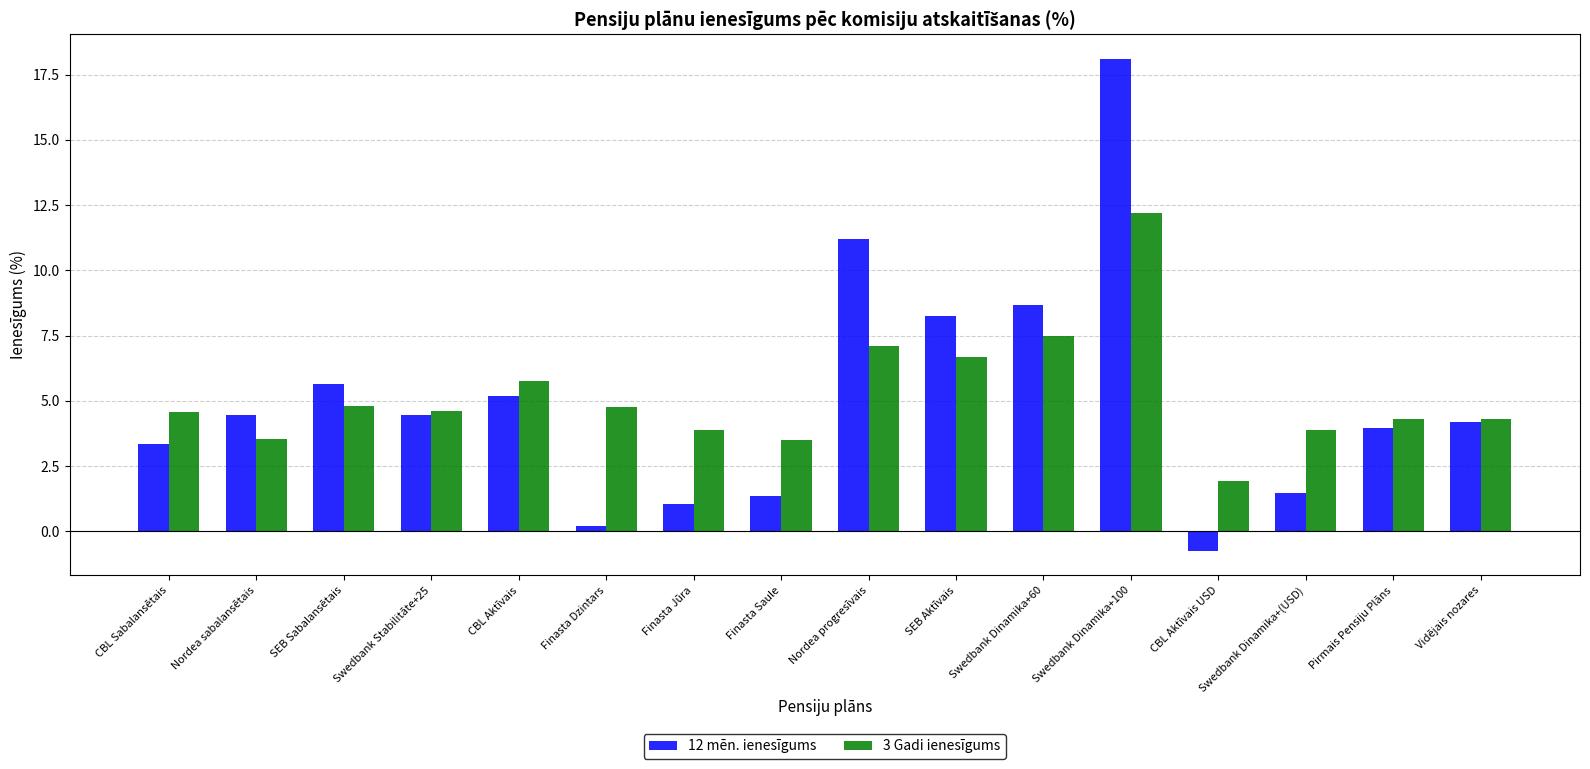

How many distinct data groups are displayed?

2